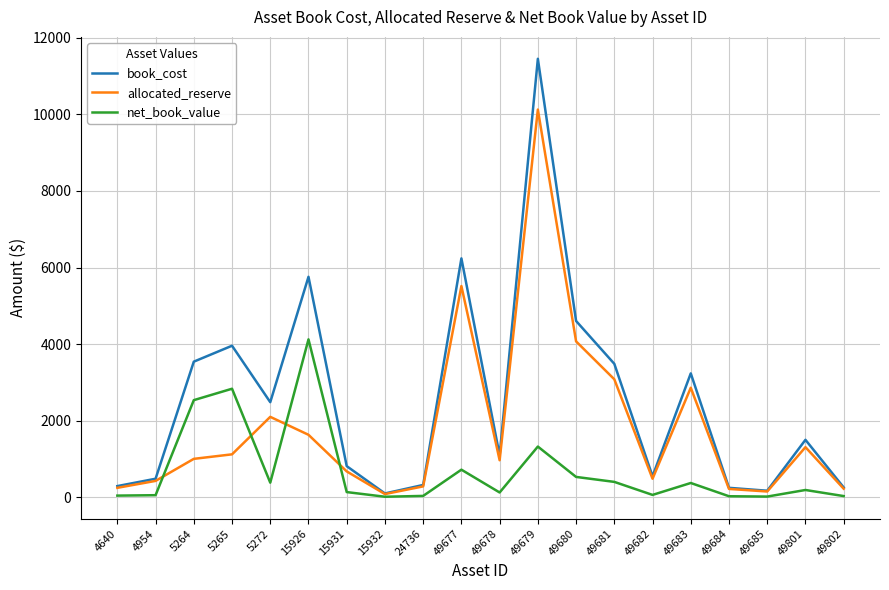

What is the minimum value for allocated_reserve?

85.8